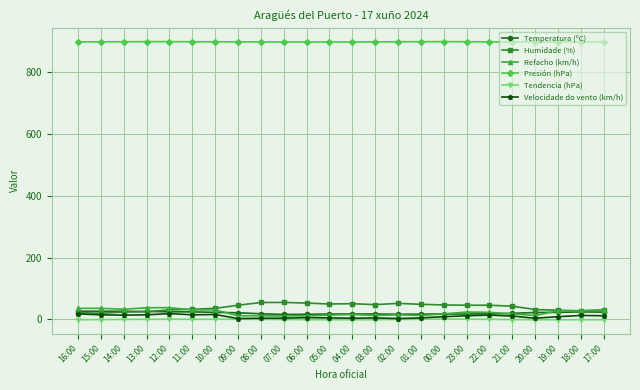

The Humidade (%) series shows 51.0 at 04:00. True or false?

True